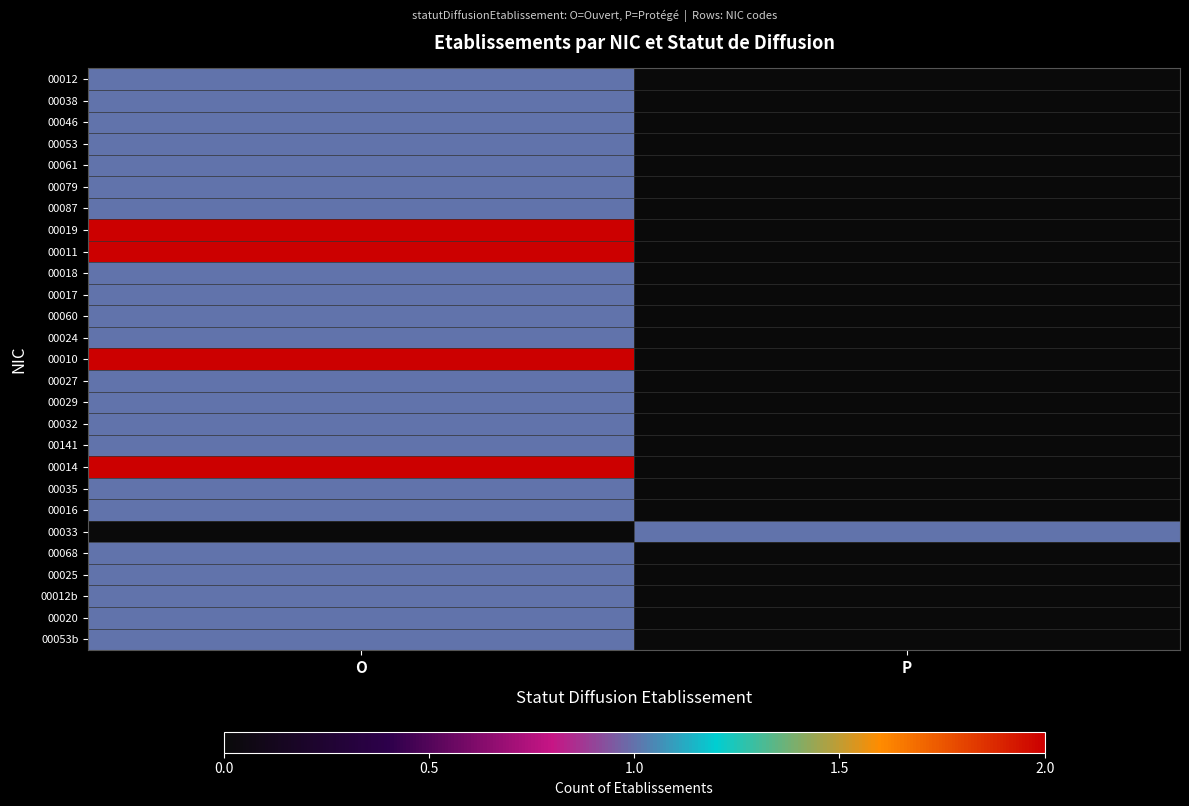

At how many categories does at least one series exceed 1?

1